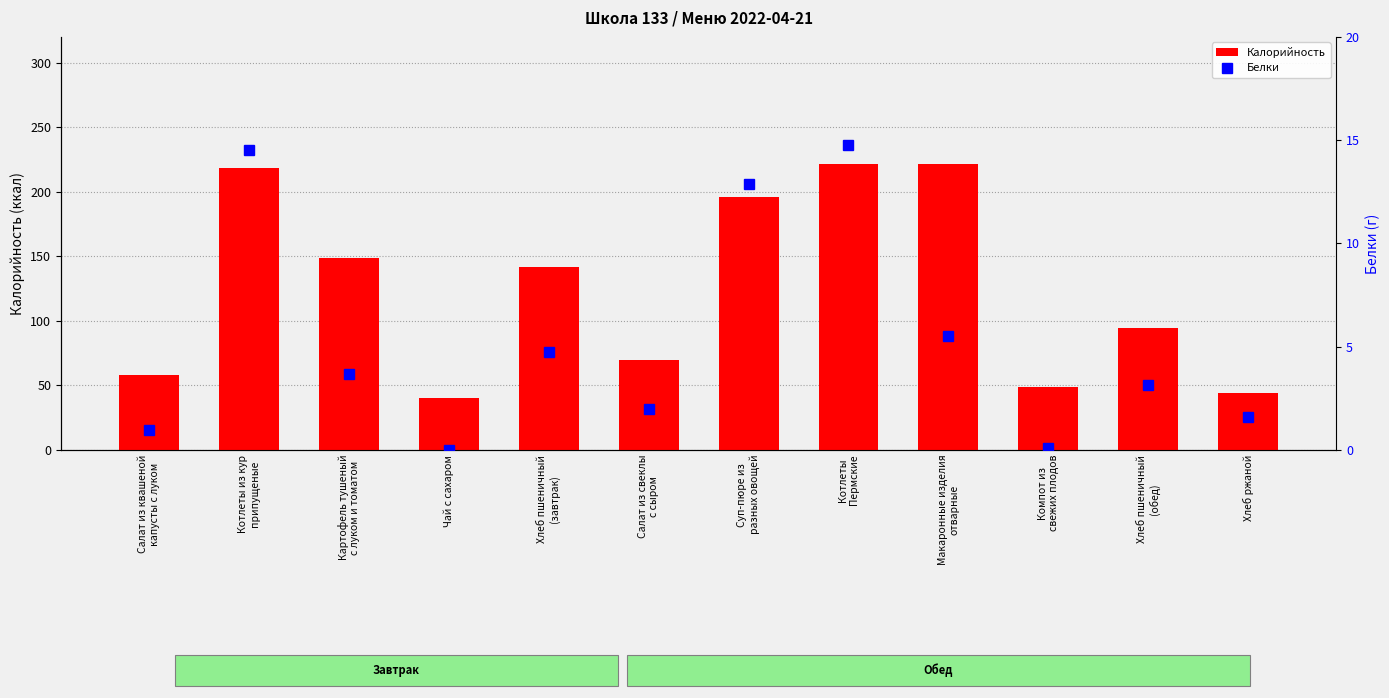

Is the value of Калорийность at Компот из
свежих плодов greater than the value of Белки at Хлеб ржаной?

Yes